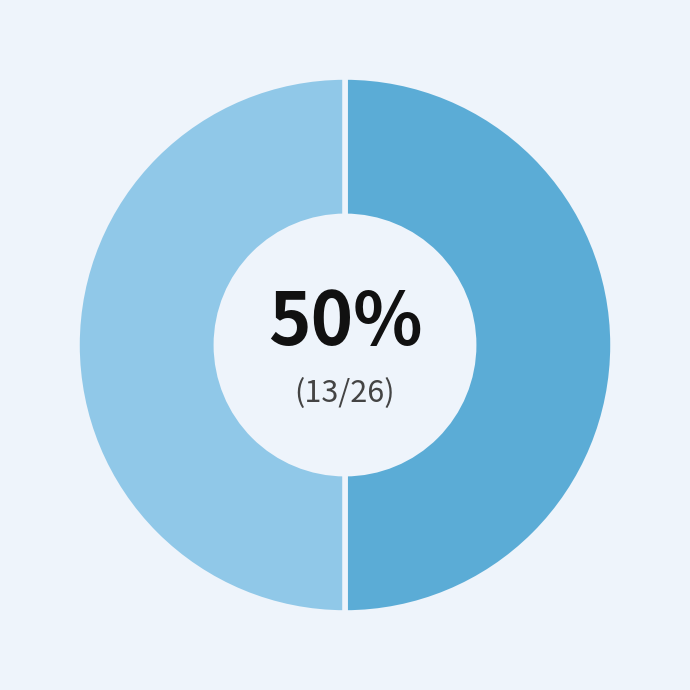

To the nearest percent, what is the average slice percentage?

50%